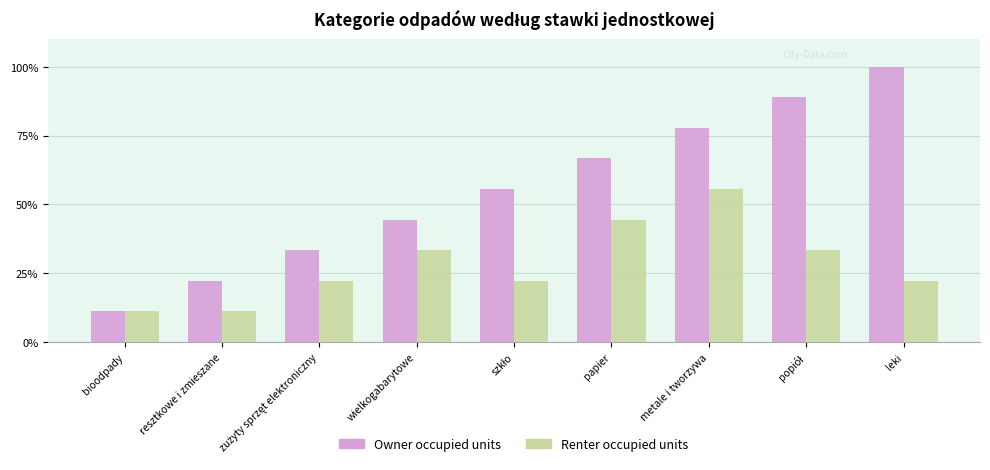

At how many categories does at least one series exceed 42?

6